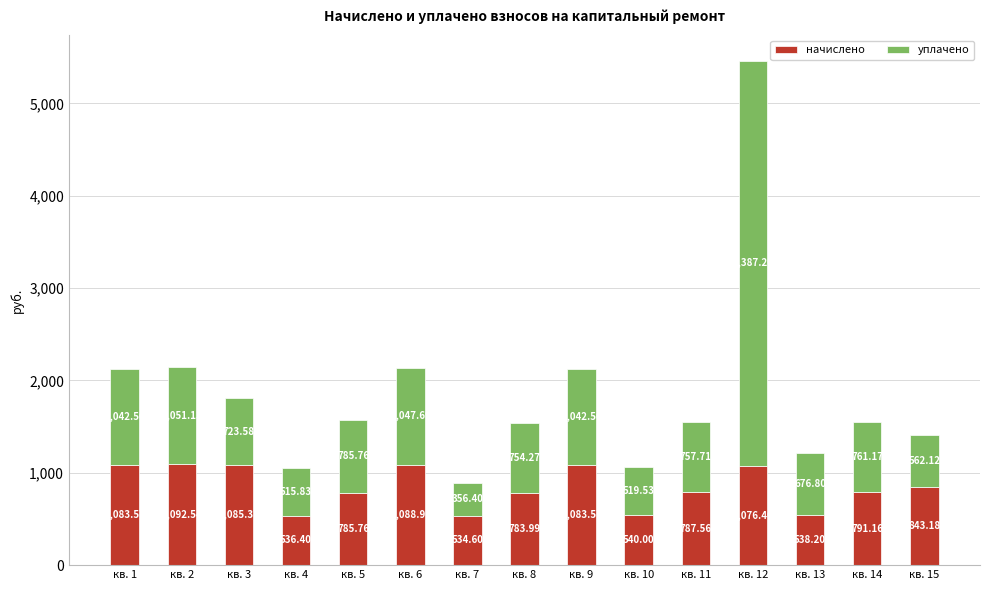

What is the difference between the начислено values at кв. 6 and кв. 1?

5.4